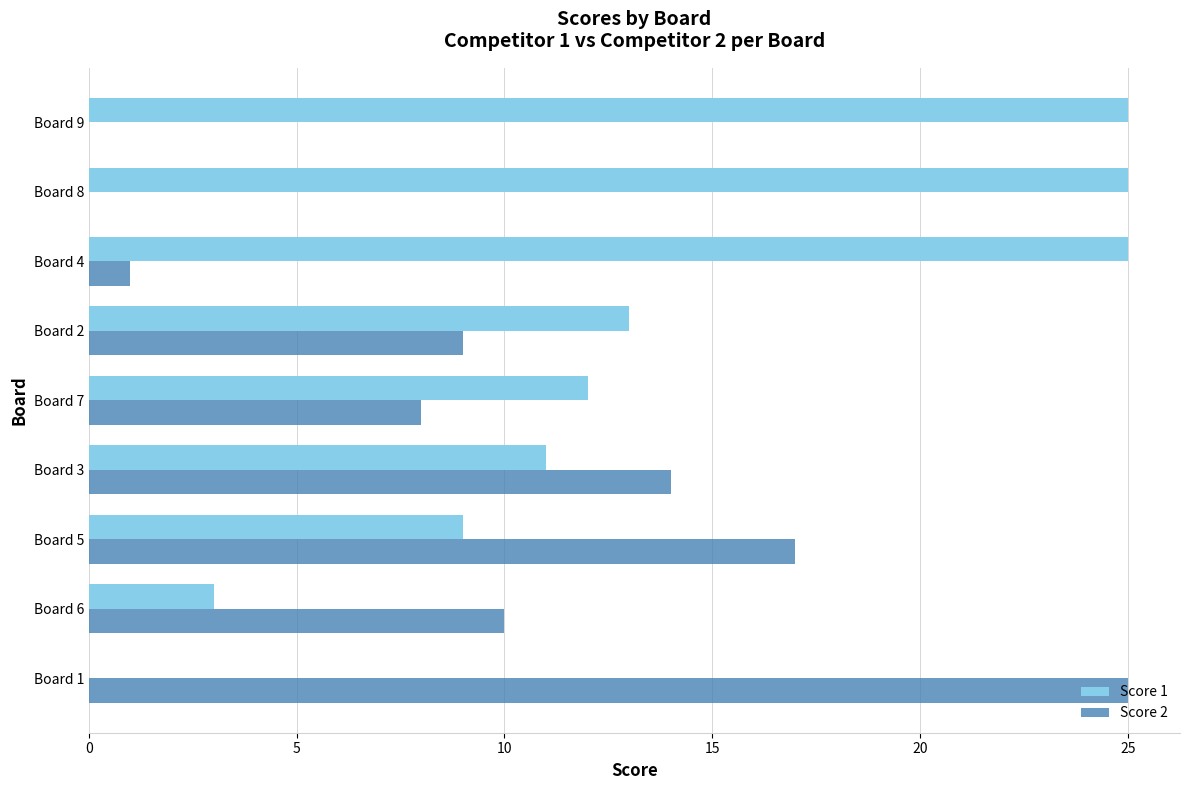

Which series has the largest total across all categories?

Score 1